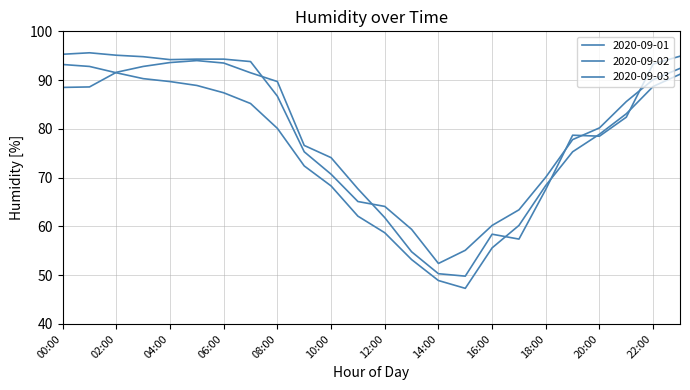

What is the label of the 19th point from the left?

18:00